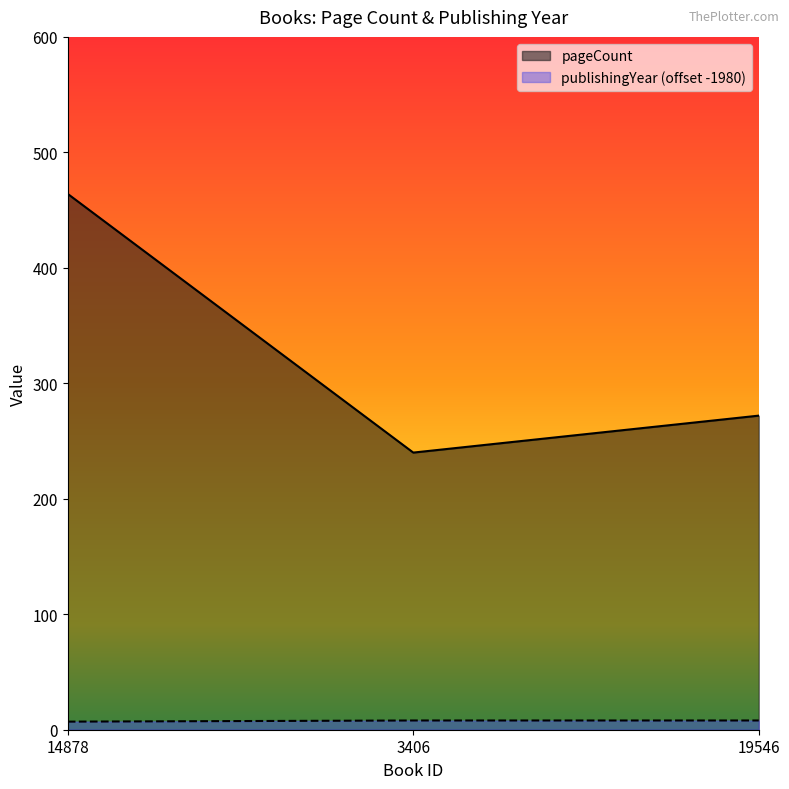

Reading left to right, list all the values displayed in this chart.

pageCount: 14878=464	3406=240	19546=272
publishingYear: 14878=7	3406=8	19546=8